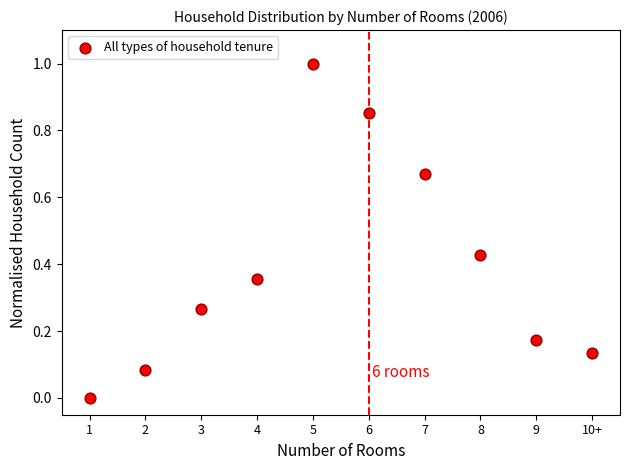

What is the range of X values (max minus min)?

9.0